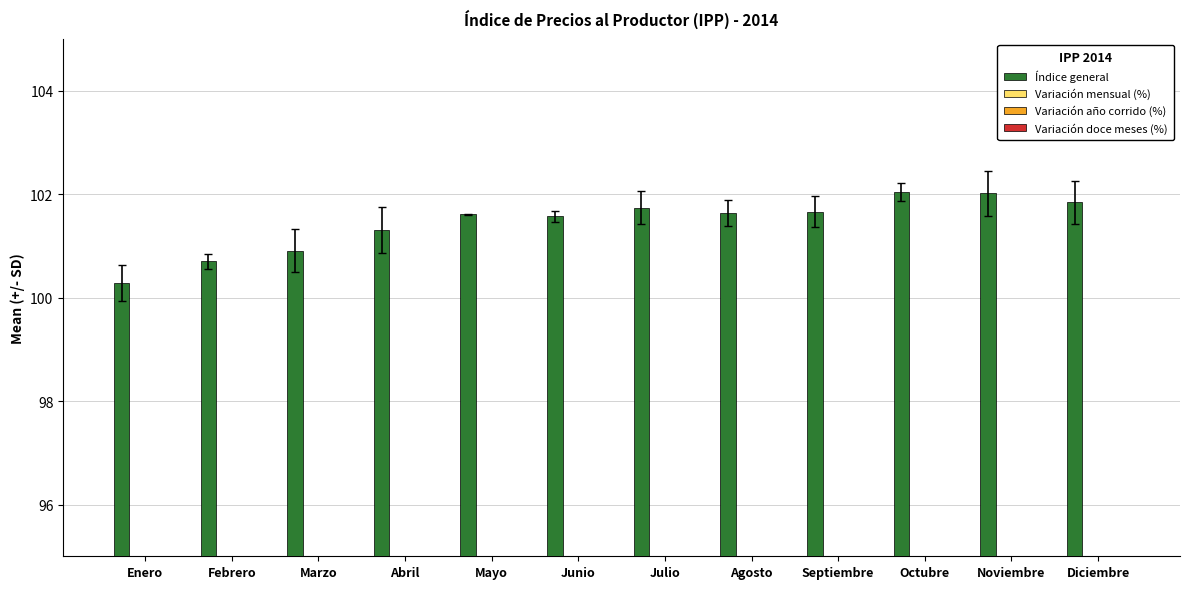

Reading right to left, extract all data points from this chart.

Índice general: Diciembre=101.8	Noviembre=102.0	Octubre=102.0	Septiembre=101.7	Agosto=101.6	Julio=101.7	Junio=101.6	Mayo=101.6	Abril=101.3	Marzo=100.9	Febrero=100.7	Enero=100.3
Variación mensual (%): Diciembre=-0.2	Noviembre=-0.0	Octubre=0.4	Septiembre=0.0	Agosto=-0.1	Julio=0.2	Junio=-0.0	Mayo=0.3	Abril=0.4	Marzo=0.2	Febrero=0.4	Enero=0.3
Variación año corrido (%): Diciembre=1.8	Noviembre=2.0	Octubre=2.0	Septiembre=1.7	Agosto=1.6	Julio=1.7	Junio=1.6	Mayo=1.6	Abril=1.3	Marzo=0.9	Febrero=0.7	Enero=0.3
Variación doce meses (%): Diciembre=1.8	Noviembre=0.0	Octubre=0.0	Septiembre=0.0	Agosto=0.0	Julio=0.0	Junio=0.0	Mayo=0.0	Abril=0.0	Marzo=0.0	Febrero=0.0	Enero=0.0